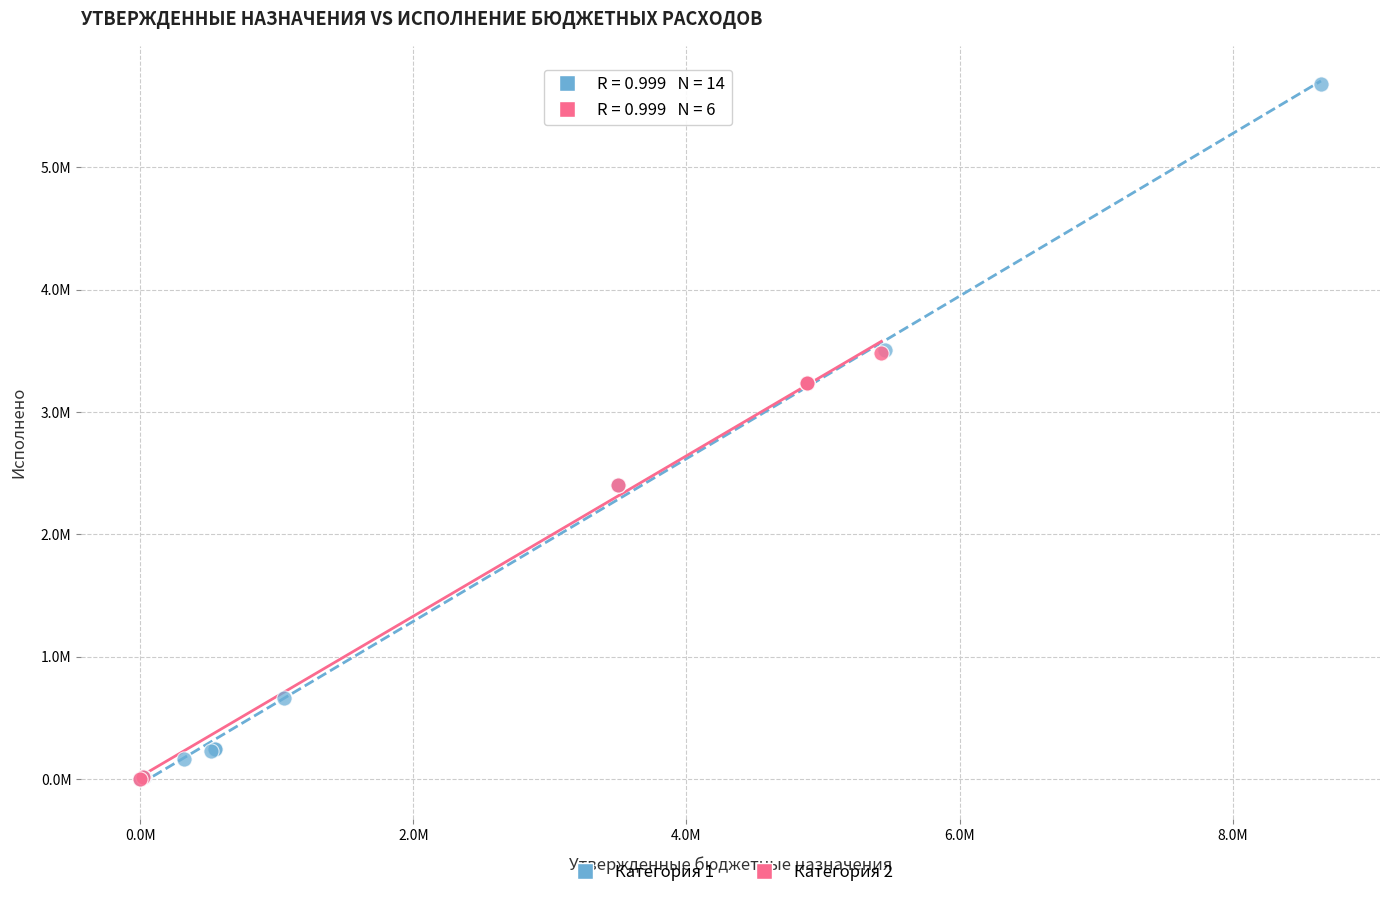

What are all the series names shown in the legend?

Категория 1, Категория 2